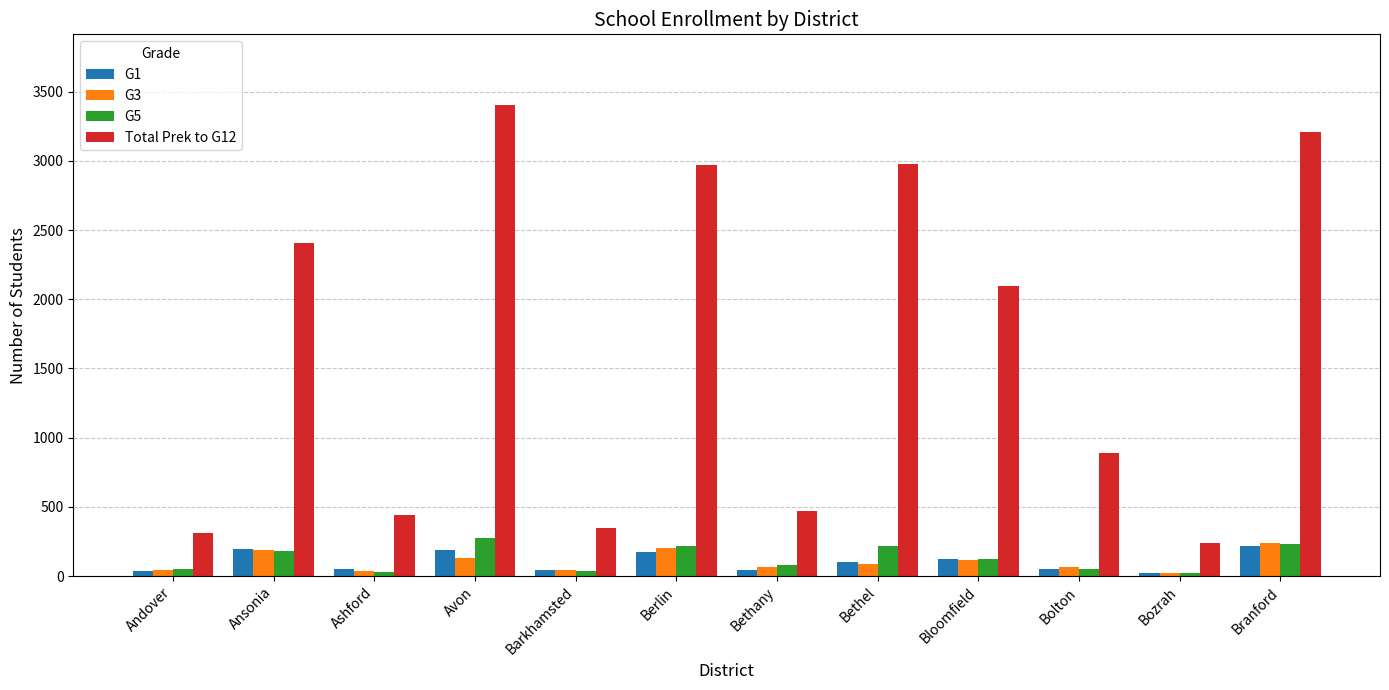

What is the maximum value shown in the chart?

3403